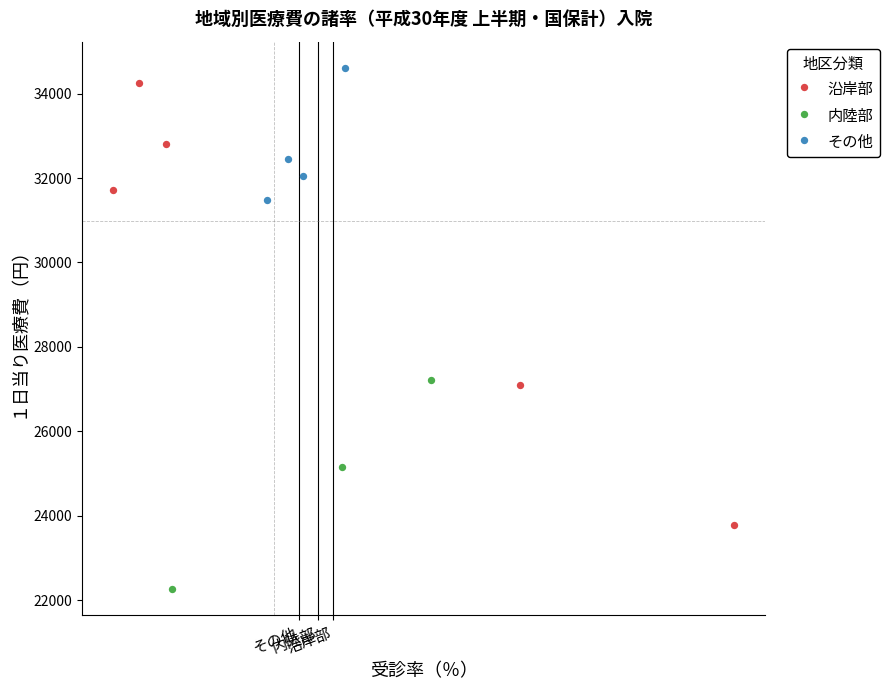

What are all the series names shown in the legend?

沿岸部, 内陸部, その他